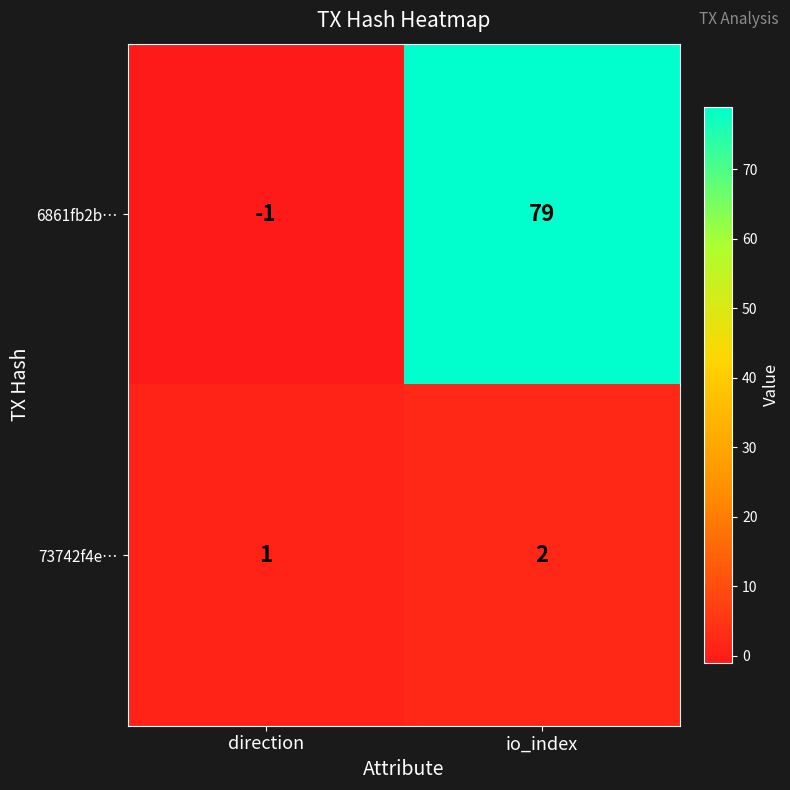

List the series in order of their peak value, lowest first.

73742f4e…, 6861fb2b…